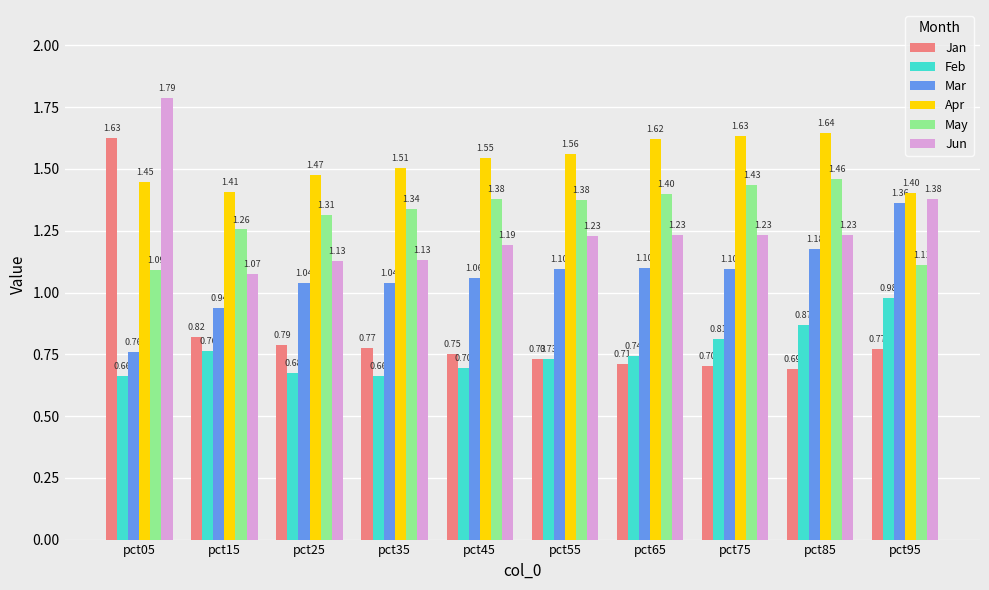

How many distinct data groups are displayed?

6